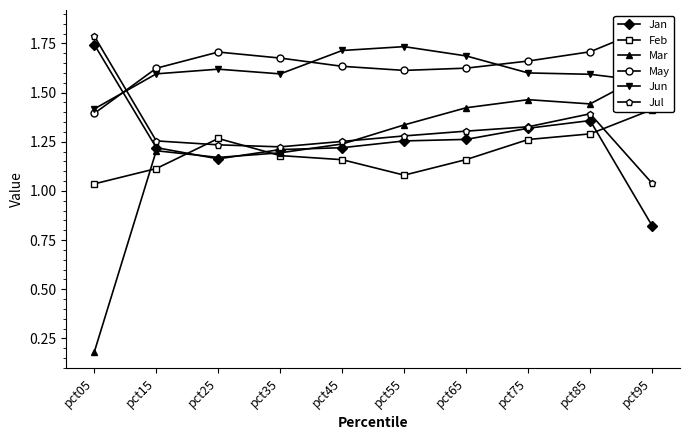

Read the Mar value at pct35.

1.2